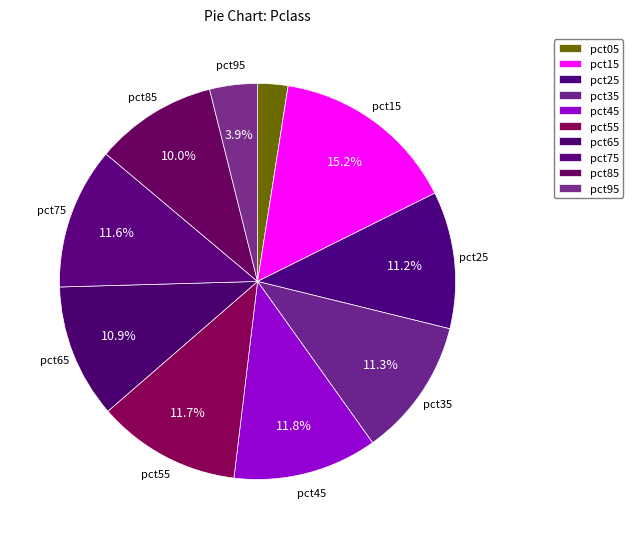

How many slices are in this pie chart?

10